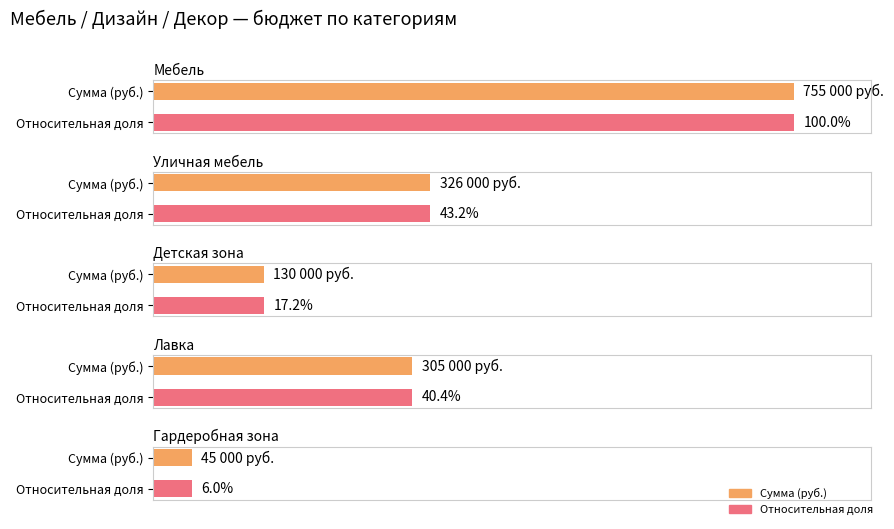

At how many categories does at least one series exceed 573776?

1